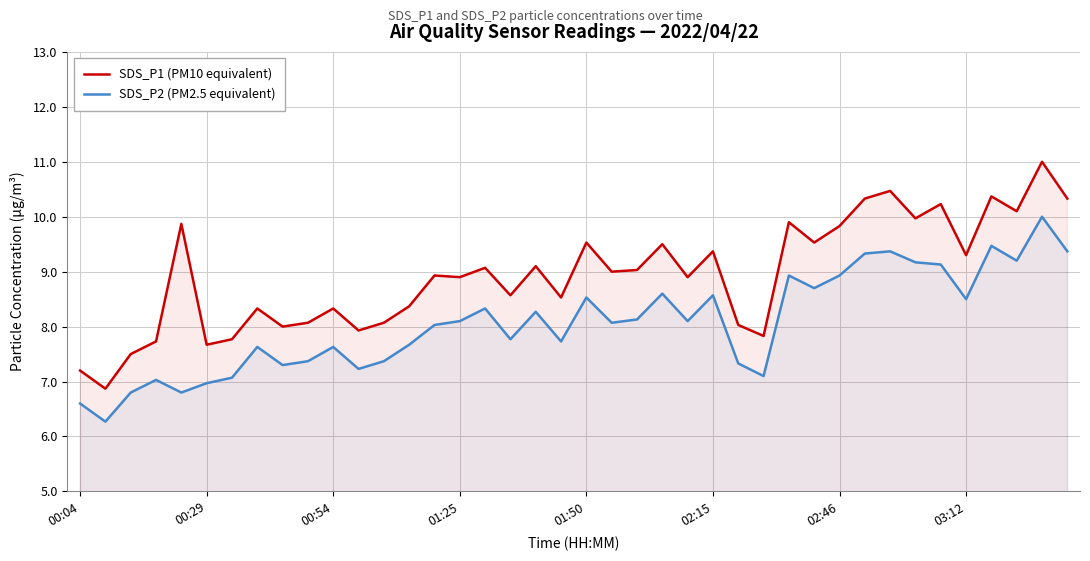

In SDS_P2 (PM2.5 equivalent), how many points are lower than both neighbors (excluding endpoints)?

12